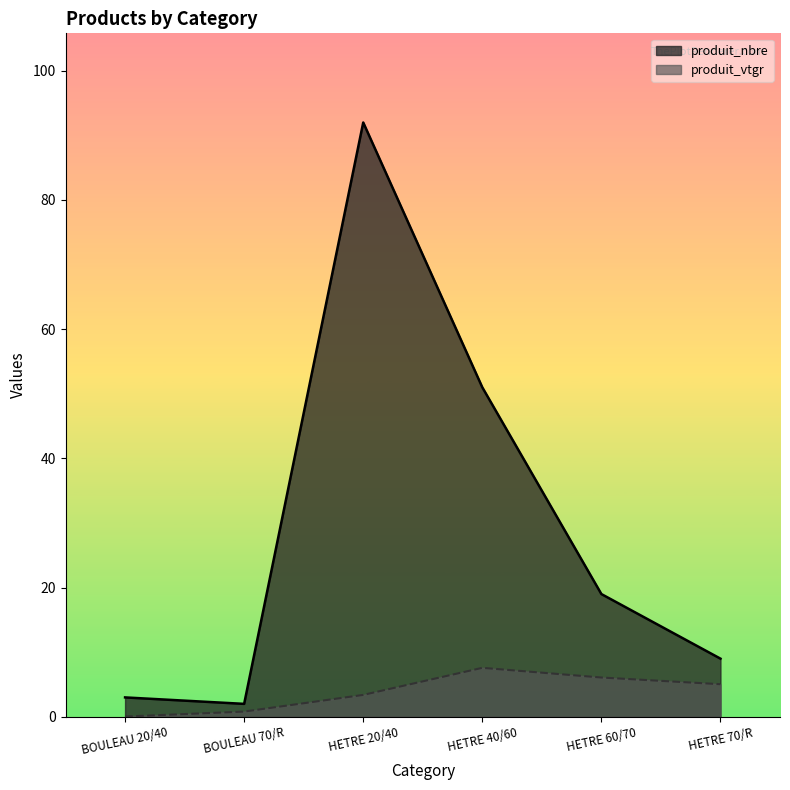

Where does the produit_vtgr series first go above 5?

HETRE 40/60